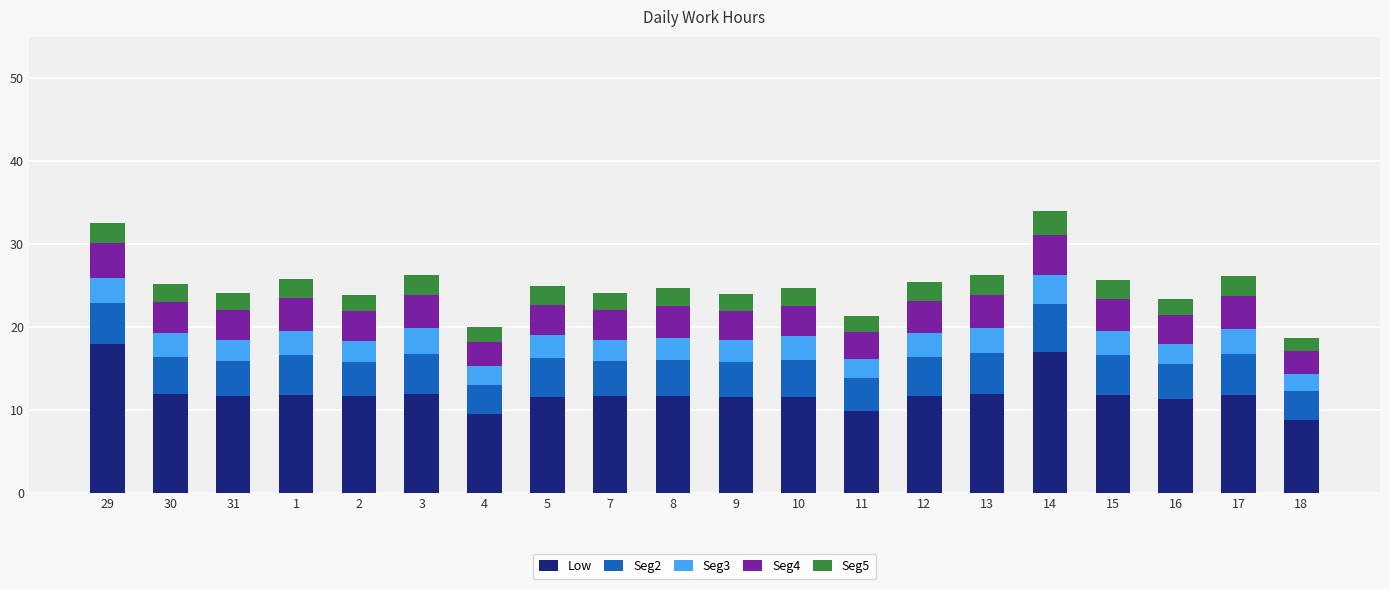

How many series are shown in this chart?

5